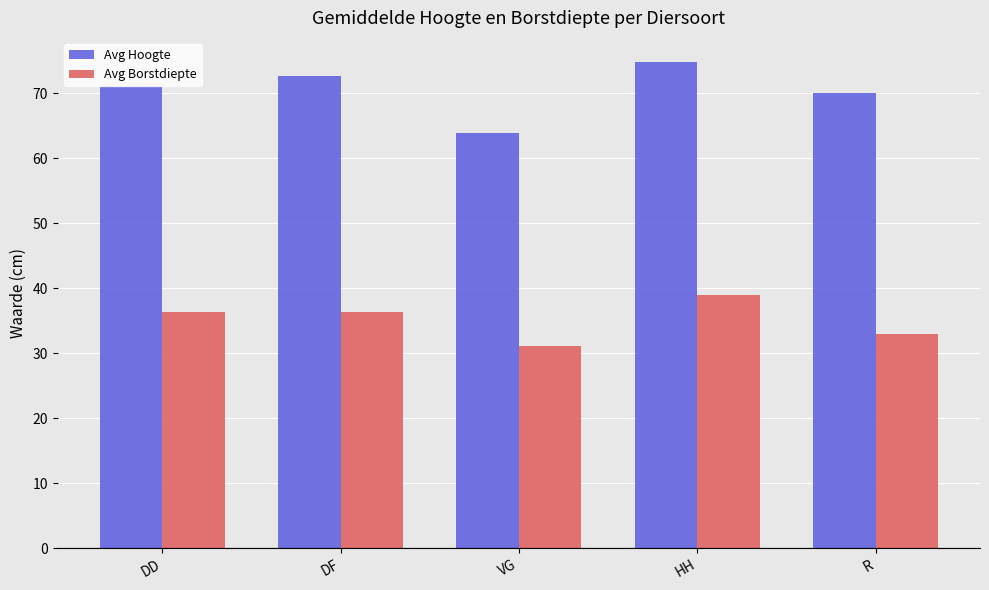

How many groups of bars are there?

5